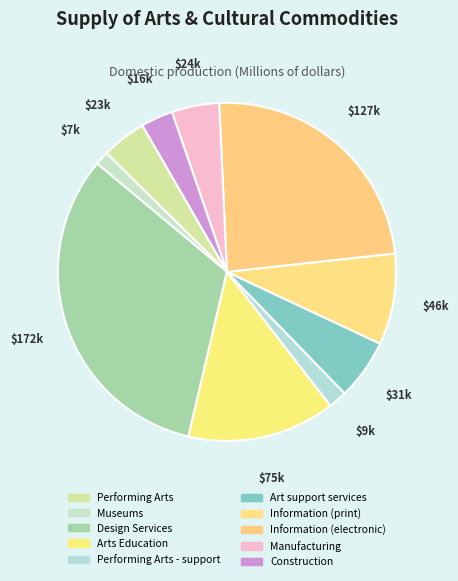

Is the sum of Design Services and Performing Arts - support greater than half?

No